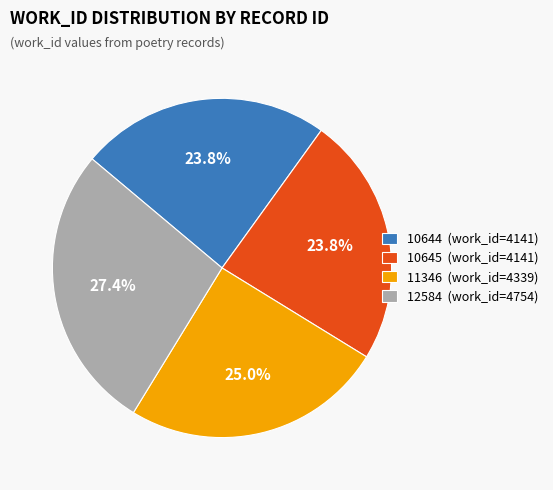

What is the ratio of the value at 12584 (work_id=4754) to the value at 11346 (work_id=4339)?

1.1